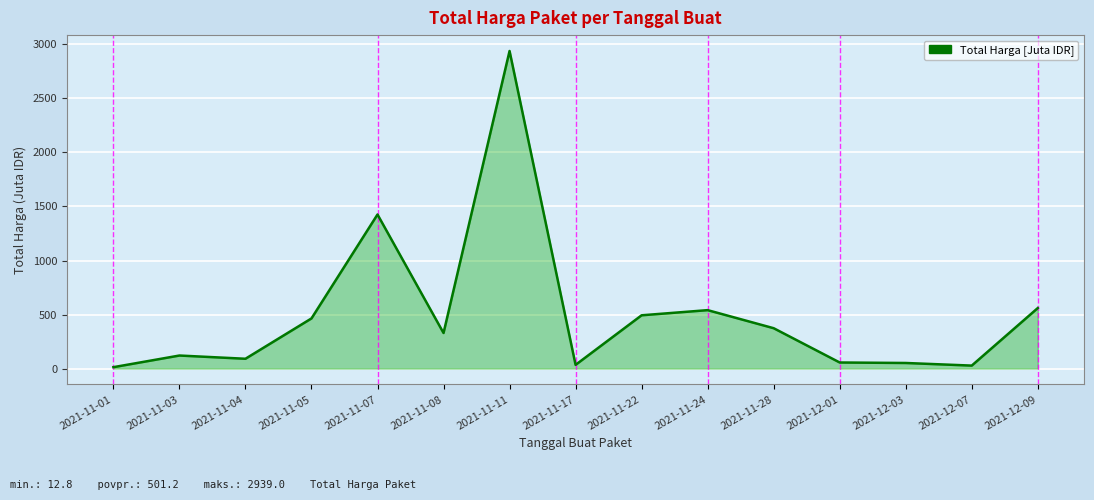

Where does the data first go above 329?

2021-11-05